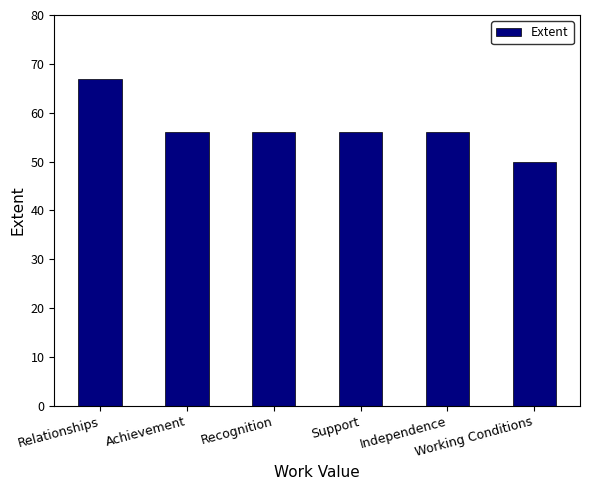

Are the bars horizontal?

No